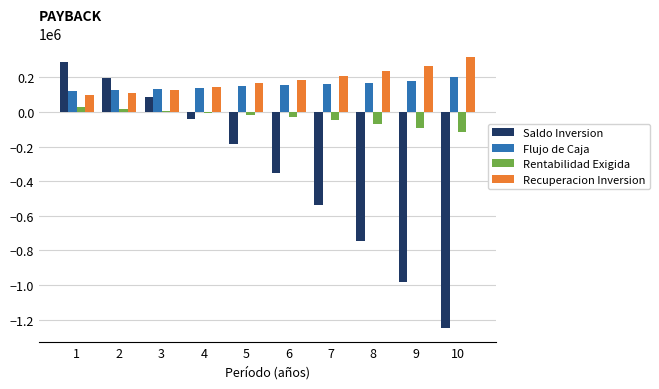

At which category is the sum across all series the highest?

1